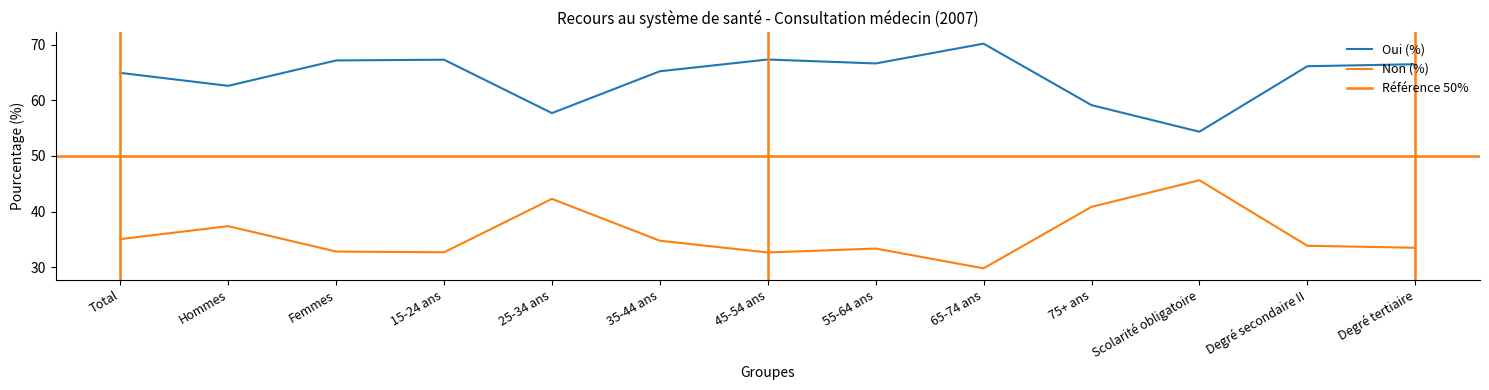

Which series has the largest total across all categories?

Oui (%)